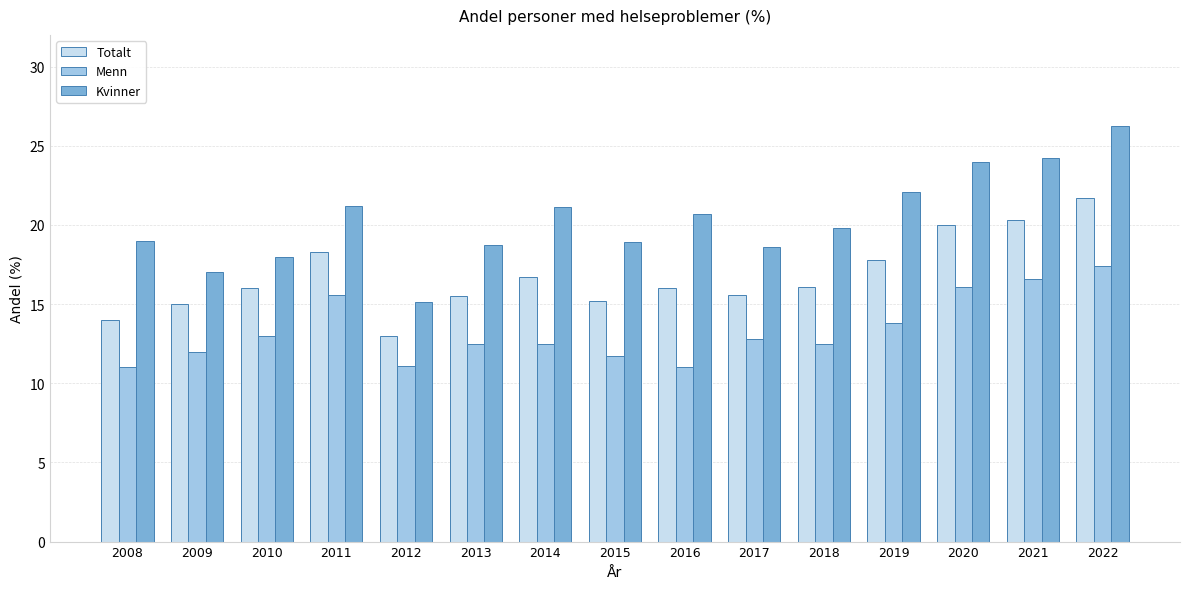

Read the Totalt value at 2018.

16.1